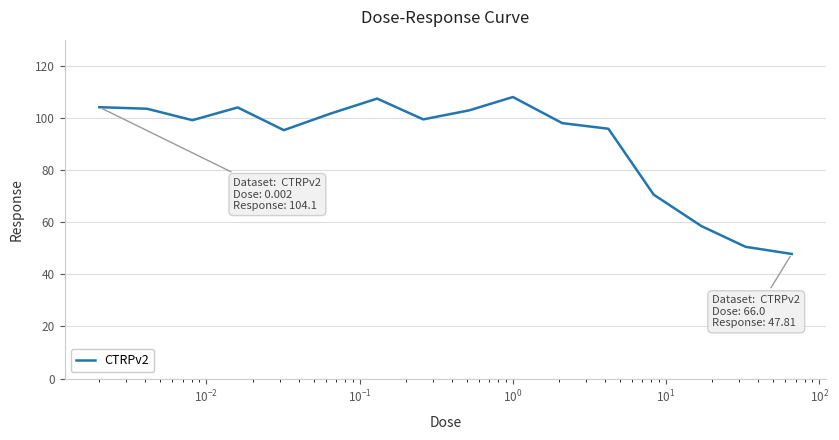

What is the smallest value displayed?

47.8